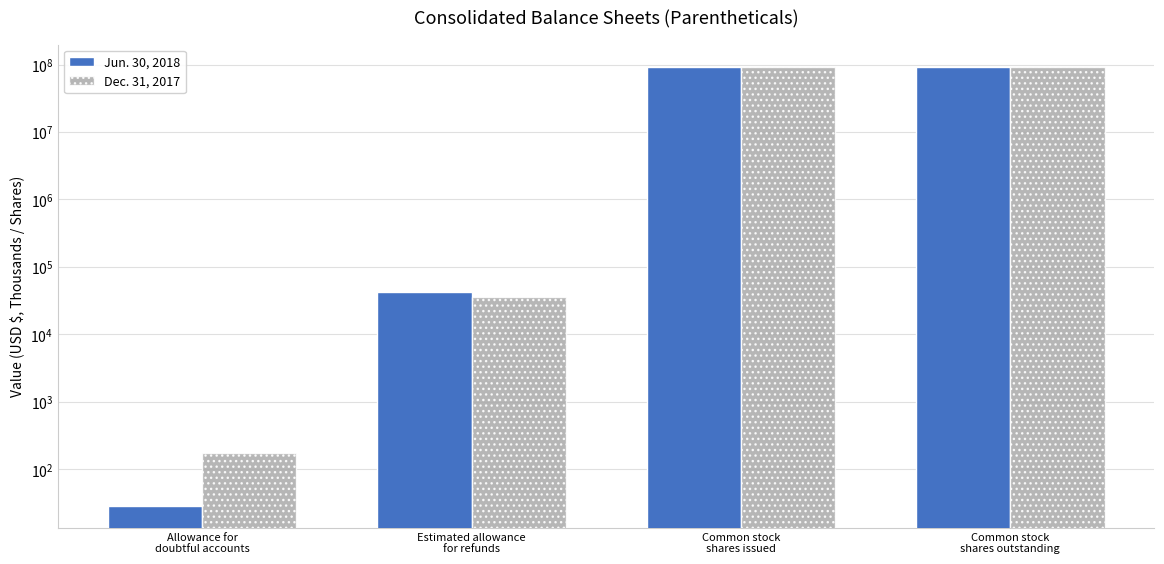

At which label does Jun. 30, 2018 first exceed 92299294?

Common stock
shares issued